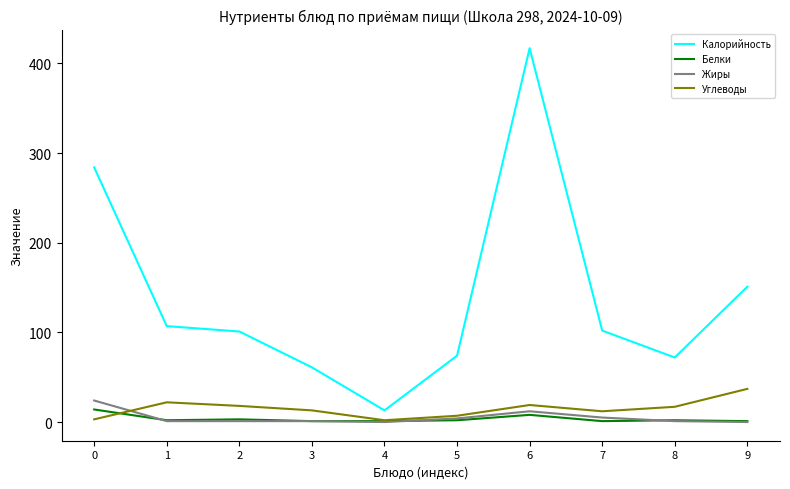

Between 4 and 6, which series saw the biggest shift?

Калорийность